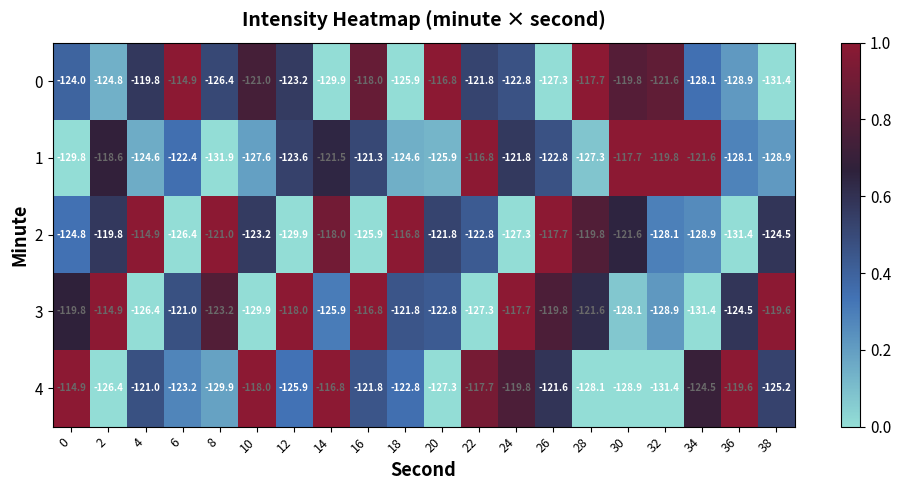

What is the spread (max minus min) of values at 16?

9.1